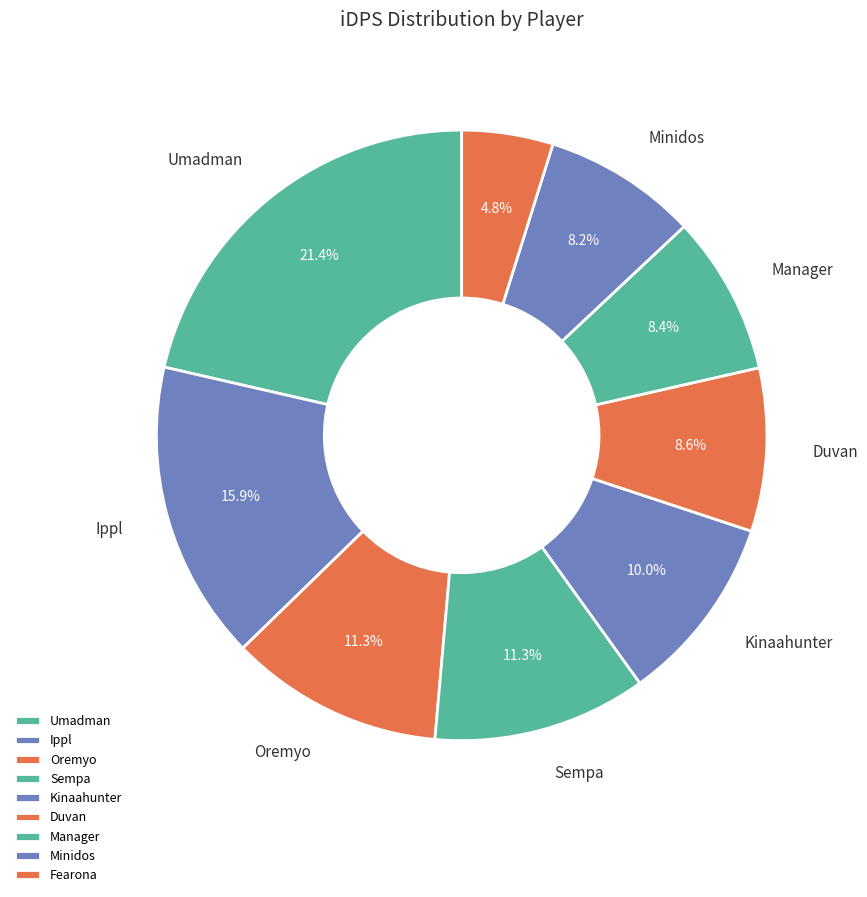

To the nearest percent, what portion does Duvan represent?

9%